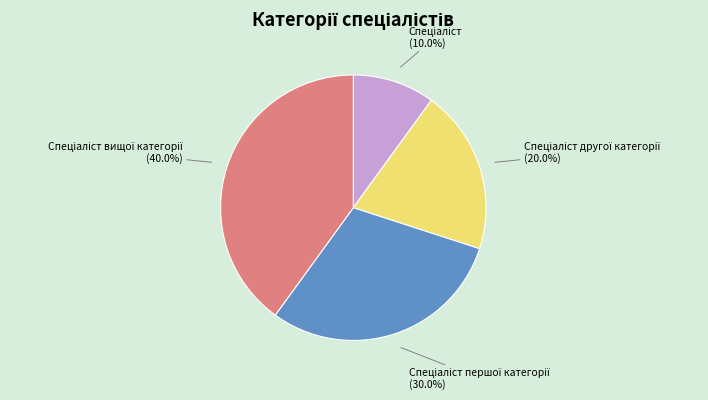

Is there any slice that represents more than half of the pie?

No